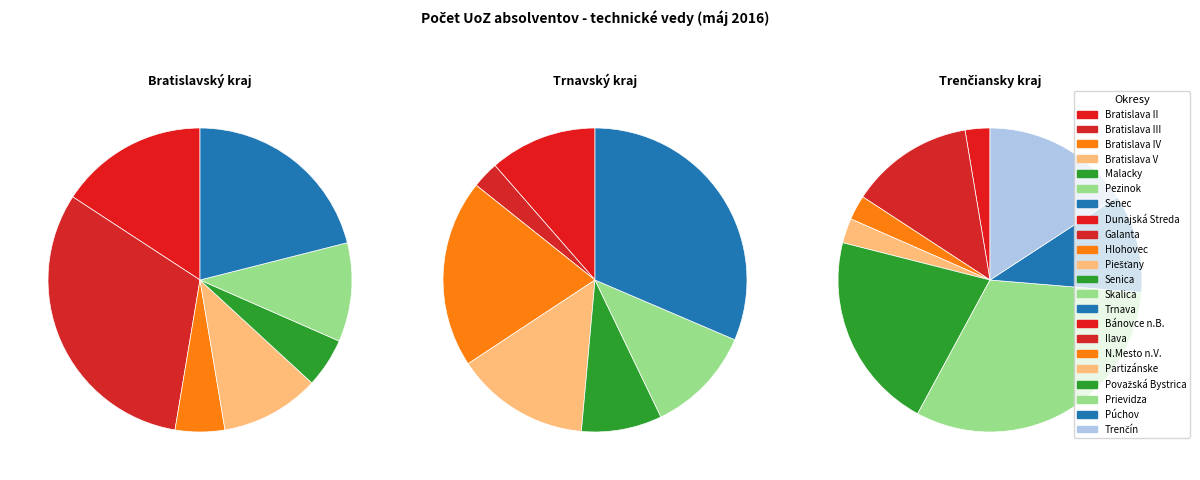

Is there any slice that represents more than half of the pie?

No